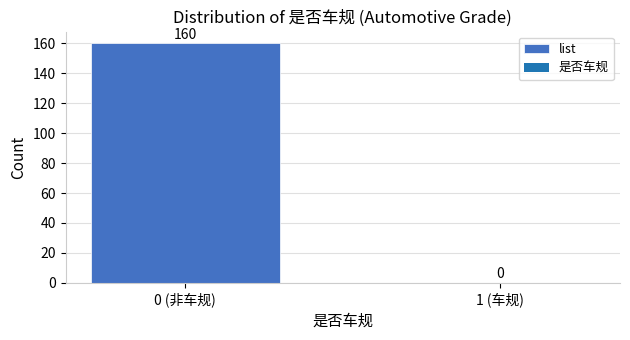

Reading left to right, transcribe all the data shown in this chart.

0 (非车规)=160	1 (车规)=0